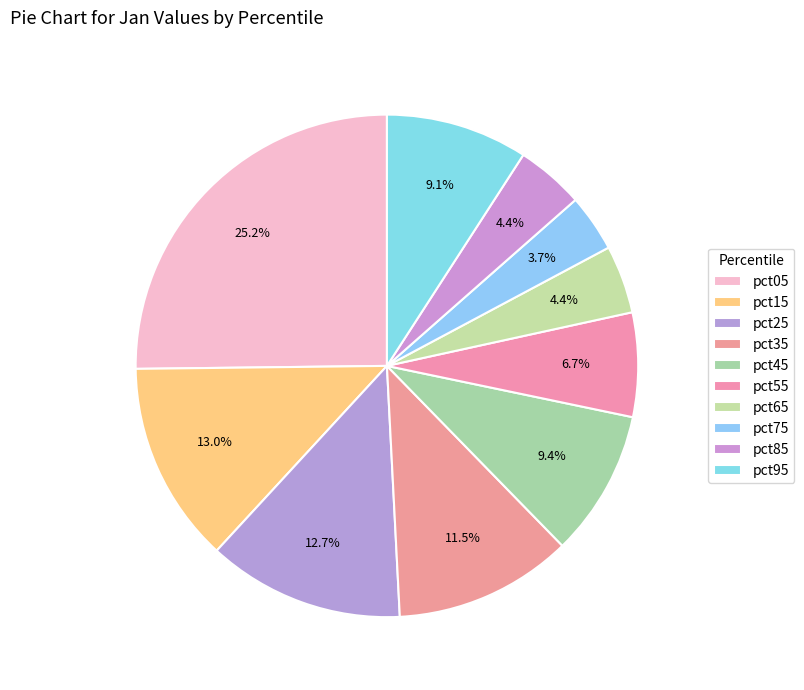

What is the largest slice in the pie chart?

pct05